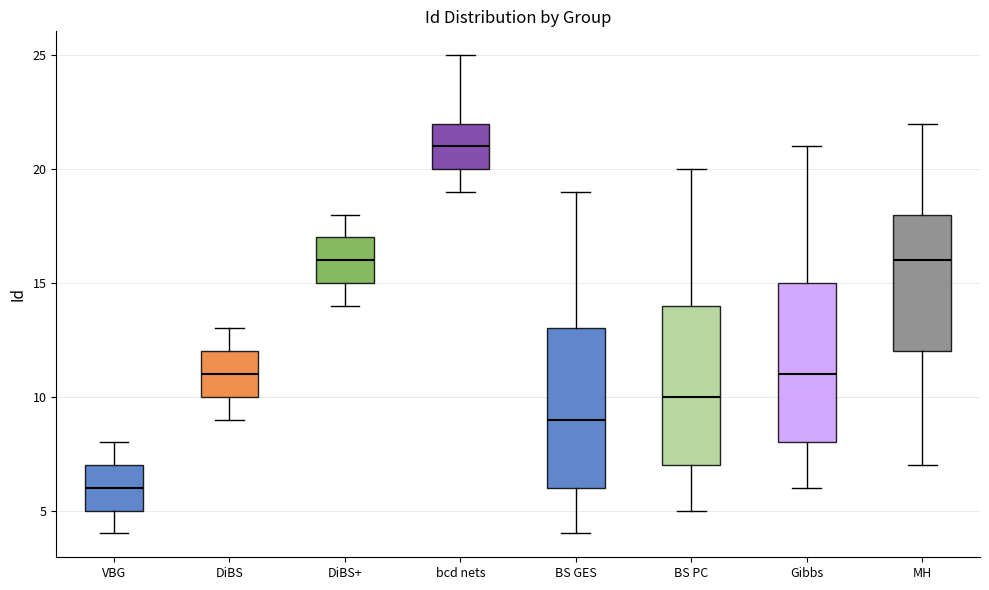

Which box has the highest median line?

bcd nets